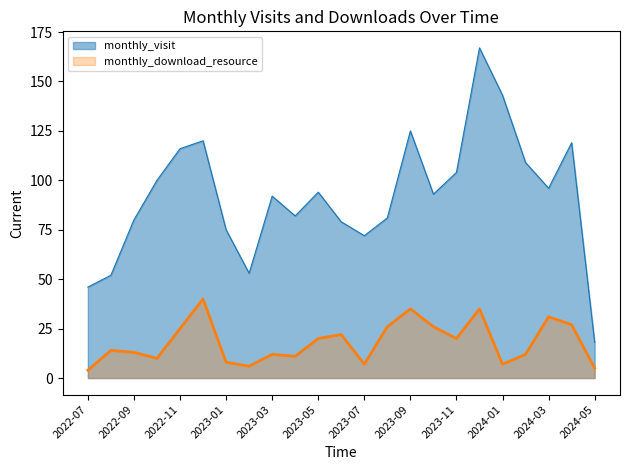

Does the chart have visible grid lines?

No